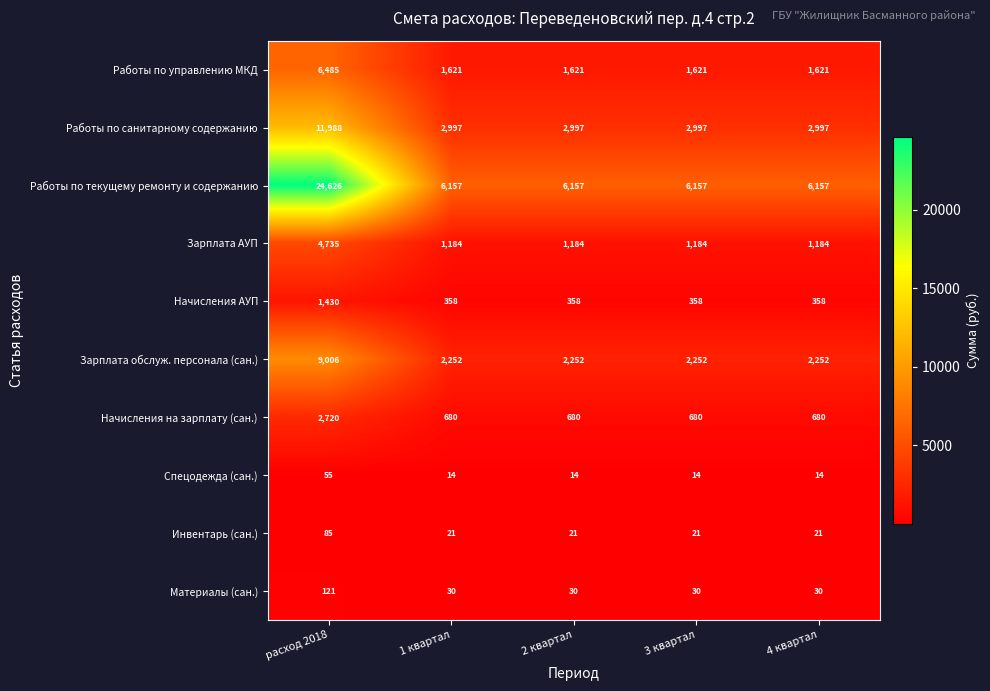

Count the number of categories in the chart.

5